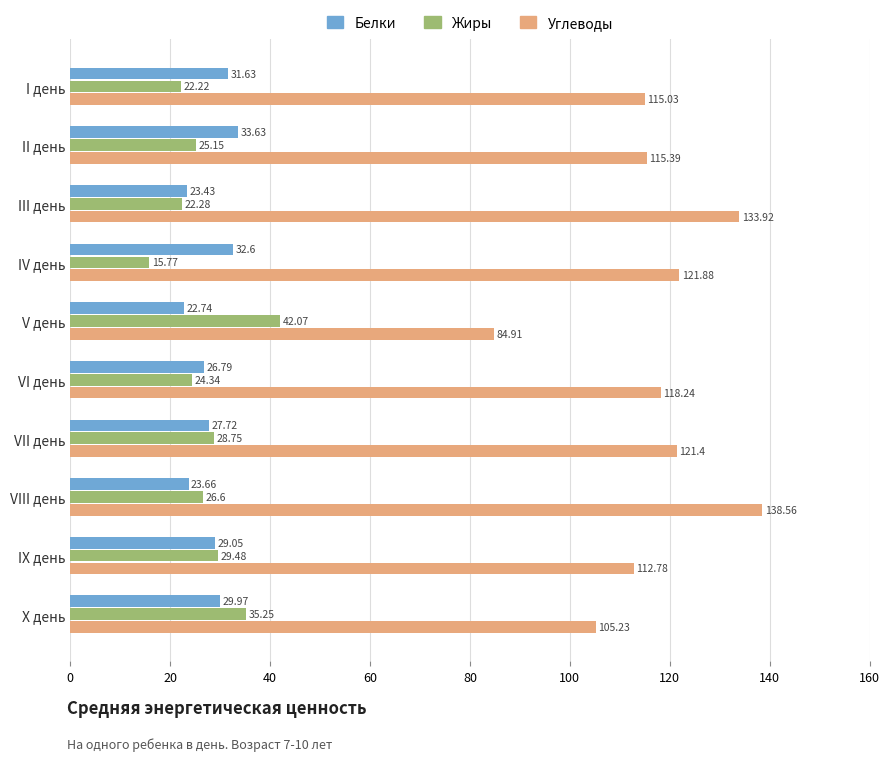

Which label corresponds to the smallest value in the chart?

IV день